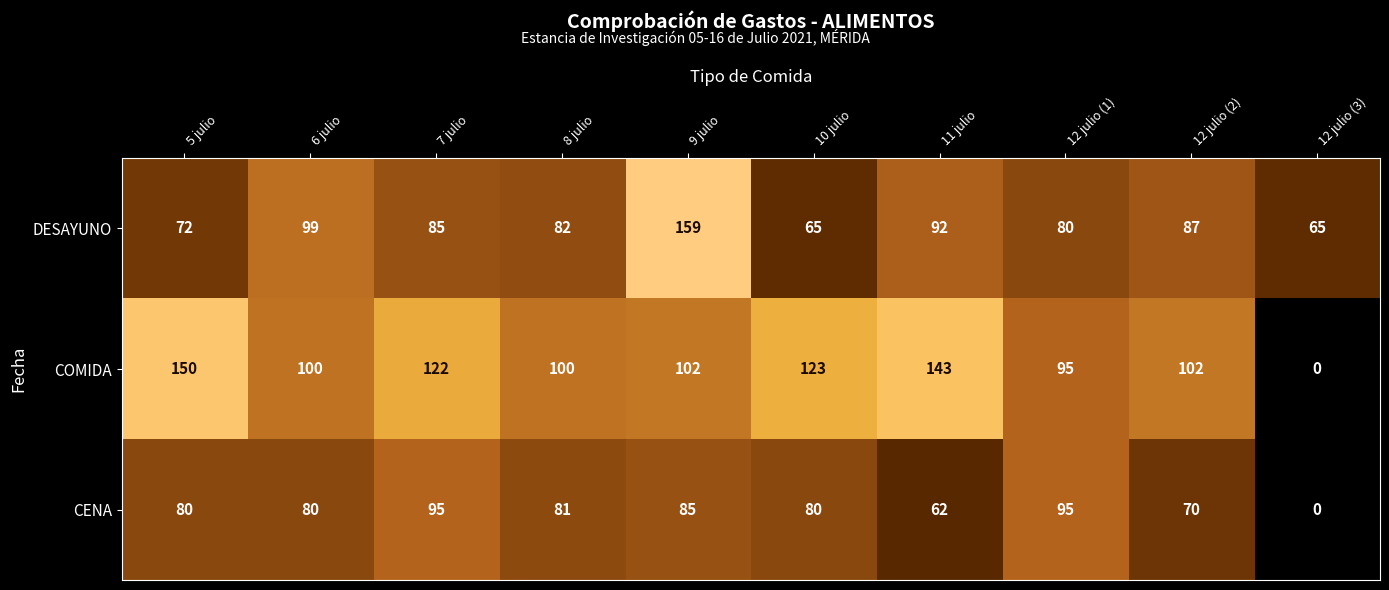

Which series has the largest range (max minus min)?

COMIDA